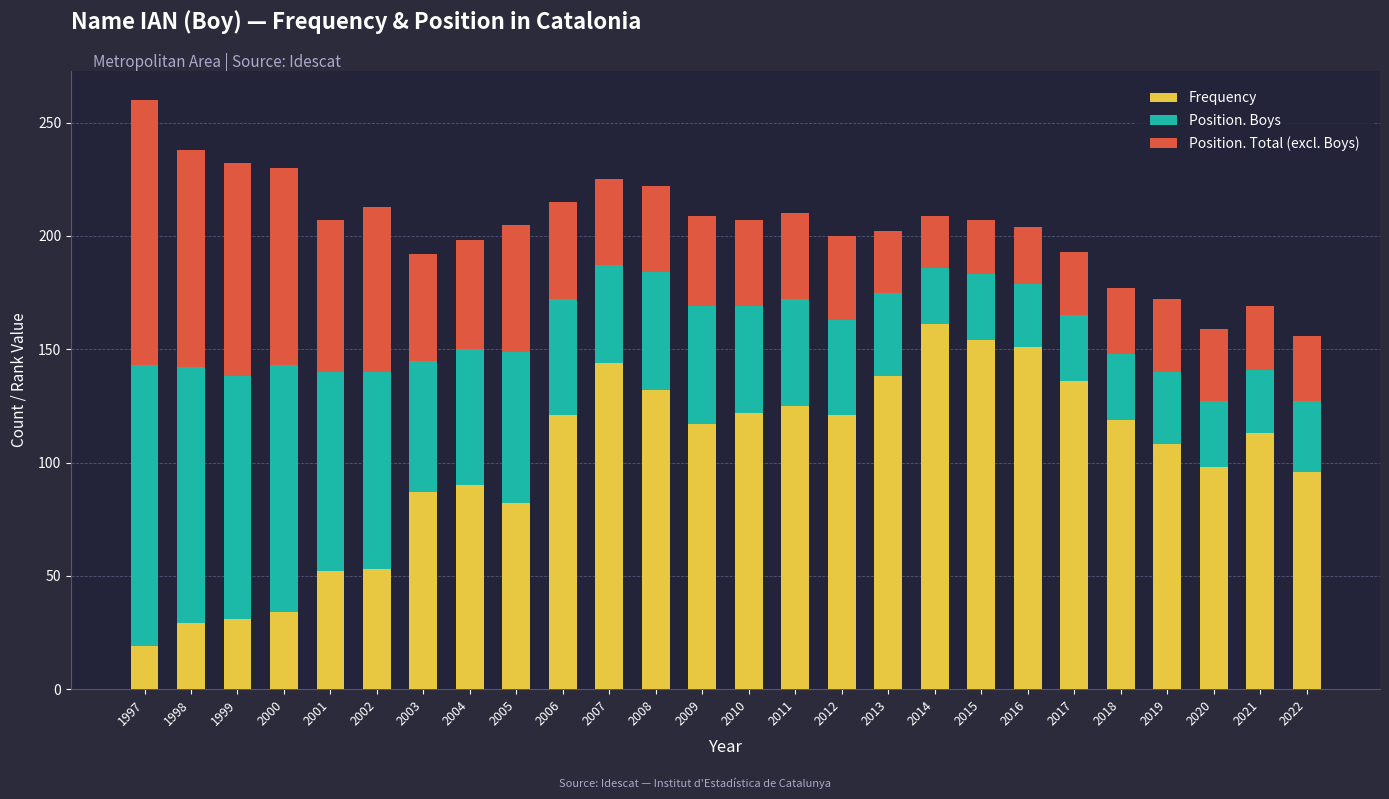

The value of Frequency at 2017 is 236. True or false?

False